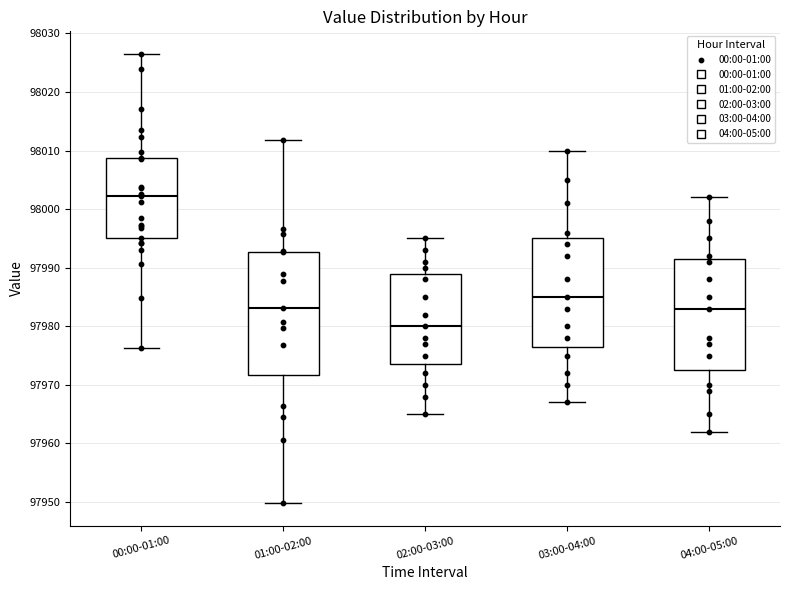

Where is the upper edge of the box for 00:00-01:00 on the y-axis? The values are not printed on the chart, so give them approximately, as read against the axis.

98009